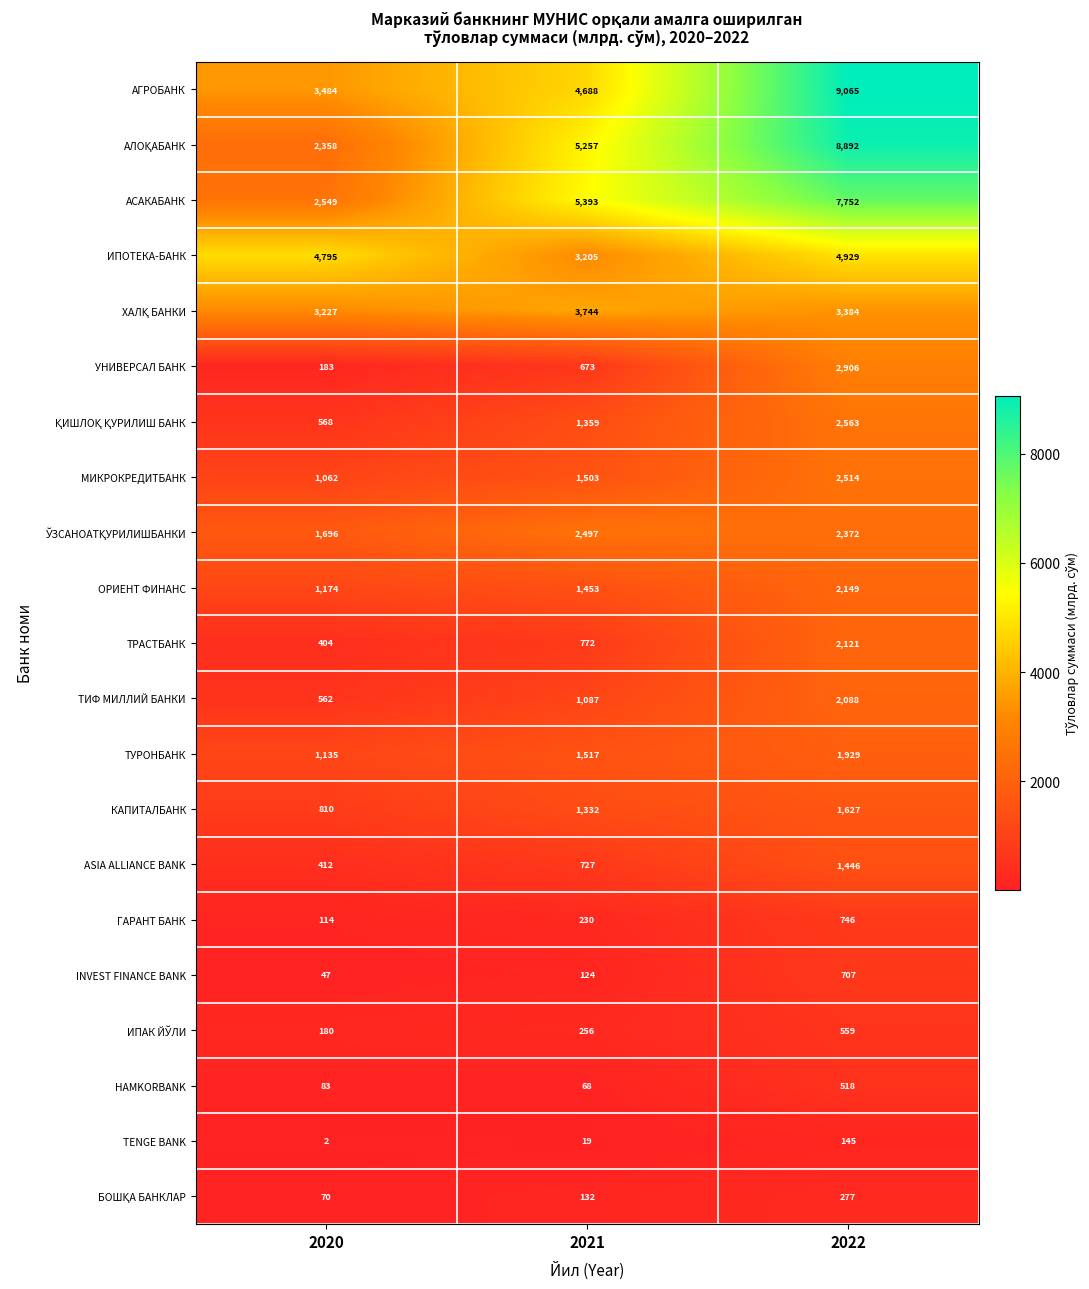

How many categories are shown in the chart?

3